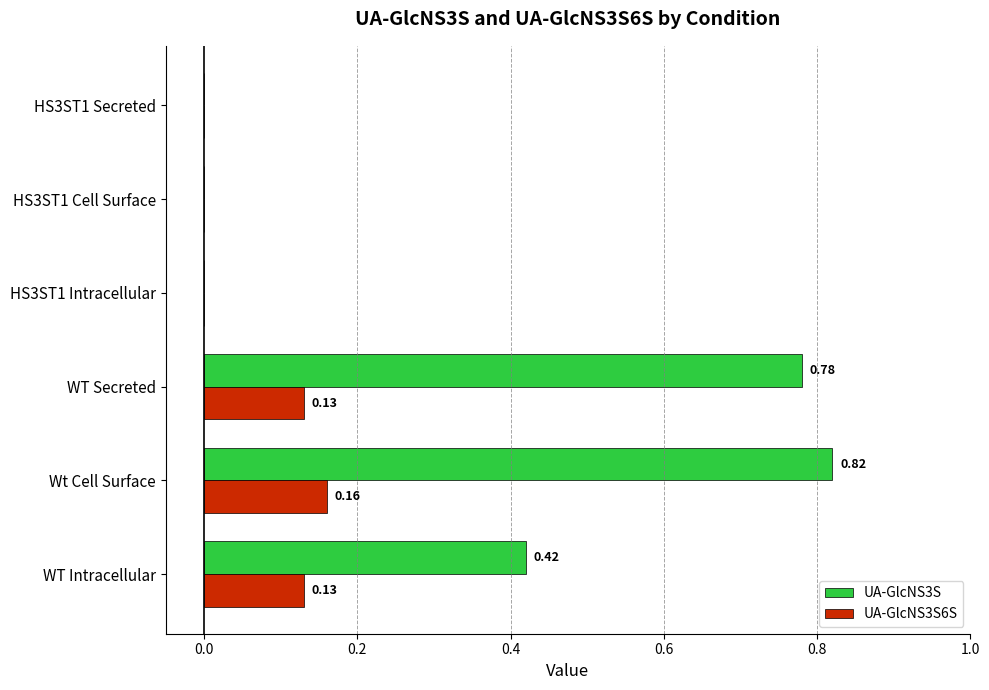

Which series changed the most between Wt Cell Surface and HS3ST1 Secreted?

UA-GlcNS3S